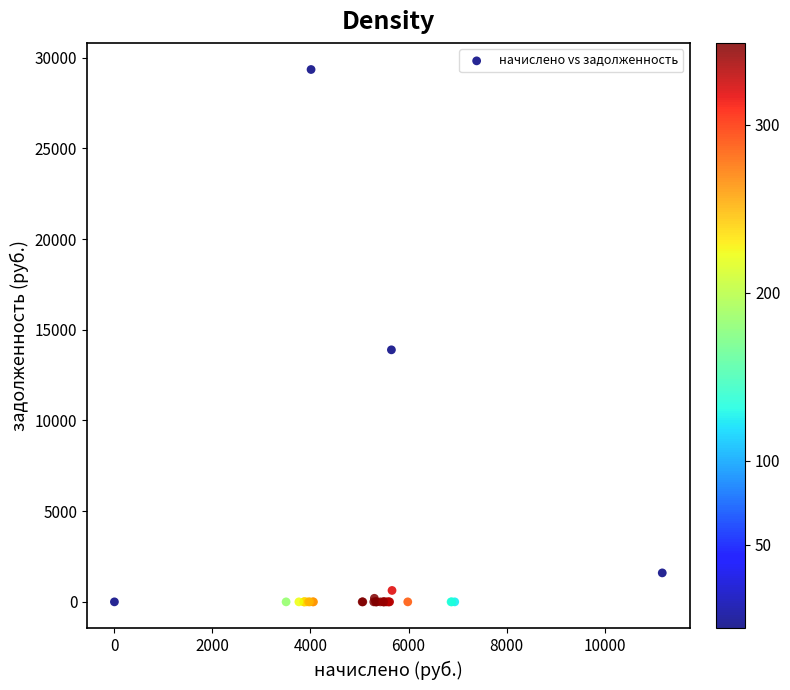

What Y value in the scatter plot is closest to 14673?

13893.2